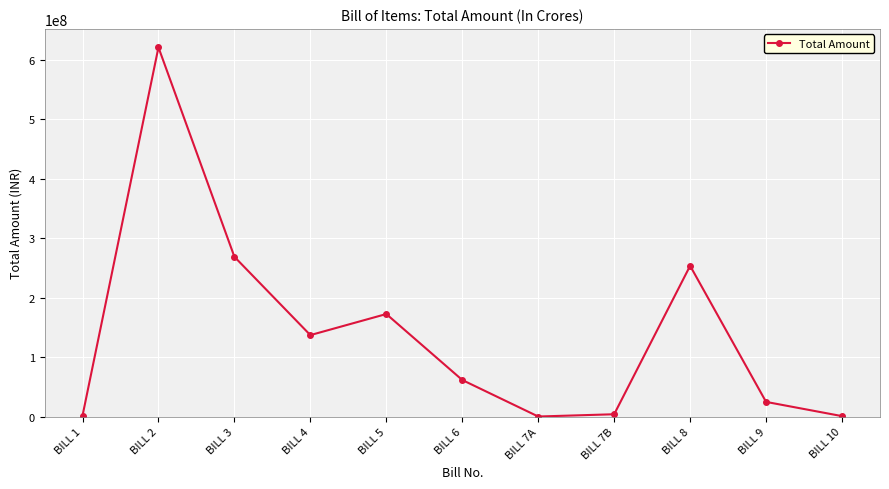

Where is the first local minimum?

BILL 4